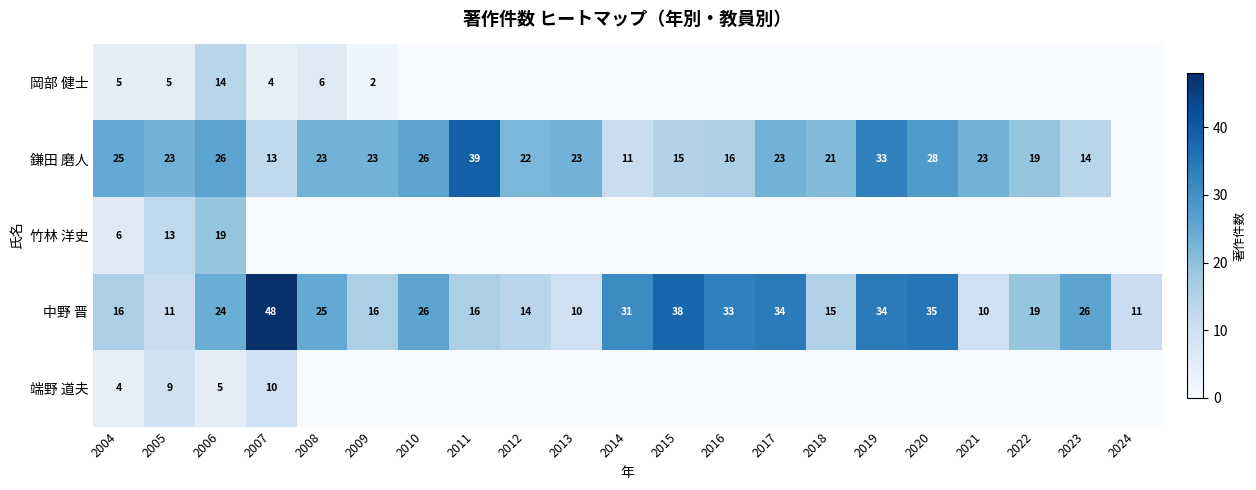

What value does the 中野 晋 series have at 2011, to the nearest 10?

20